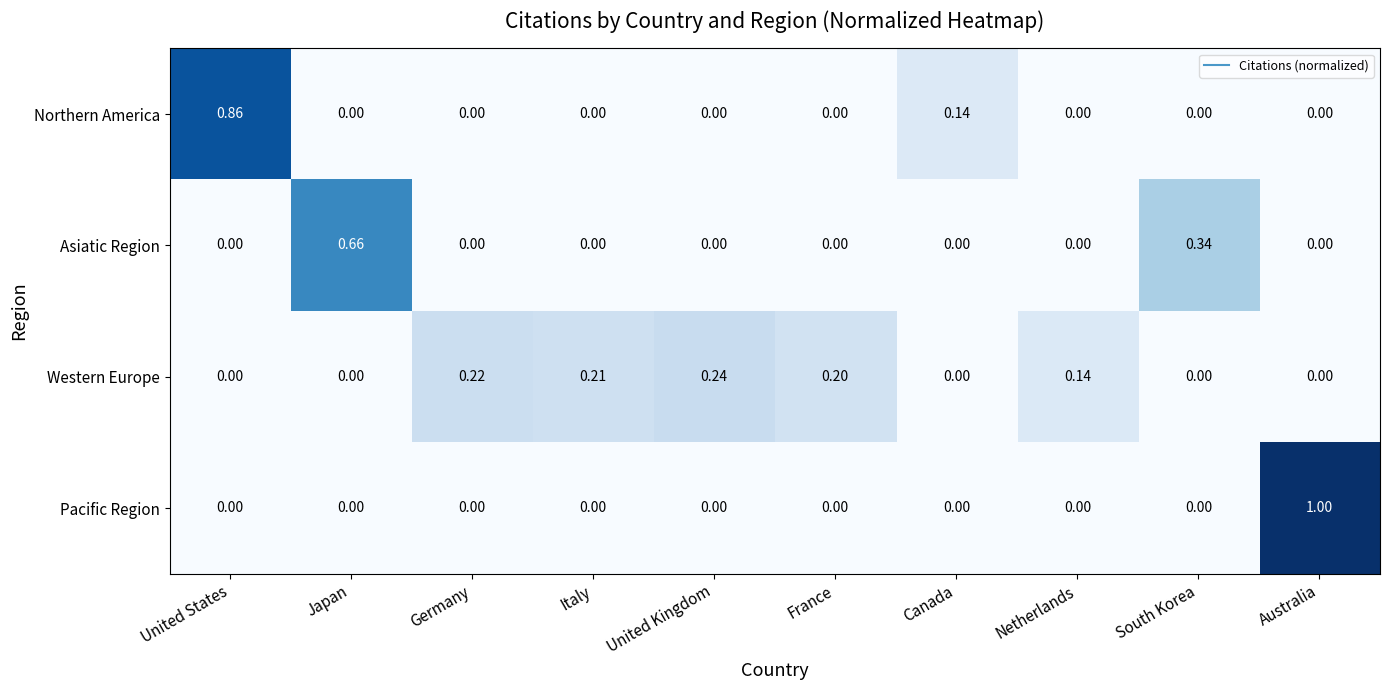

Rank the series by their maximum value, from highest to lowest.

Pacific Region, Northern America, Asiatic Region, Western Europe